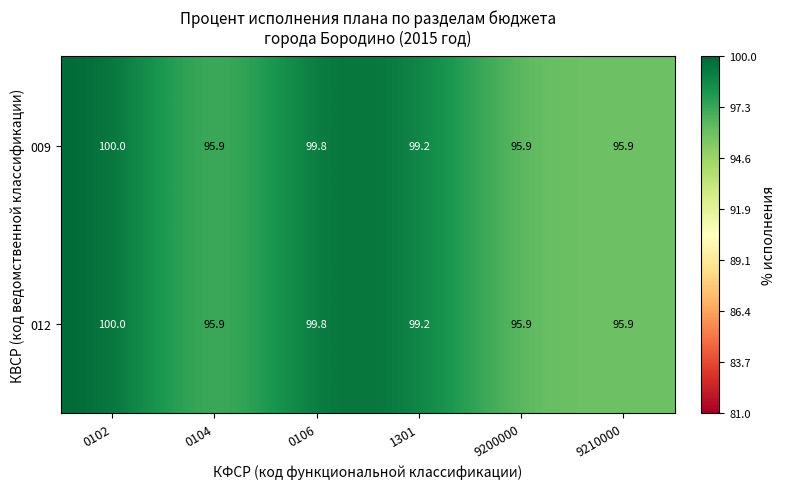

What is the difference between the maximum and second lowest values in the 009 series?

4.1